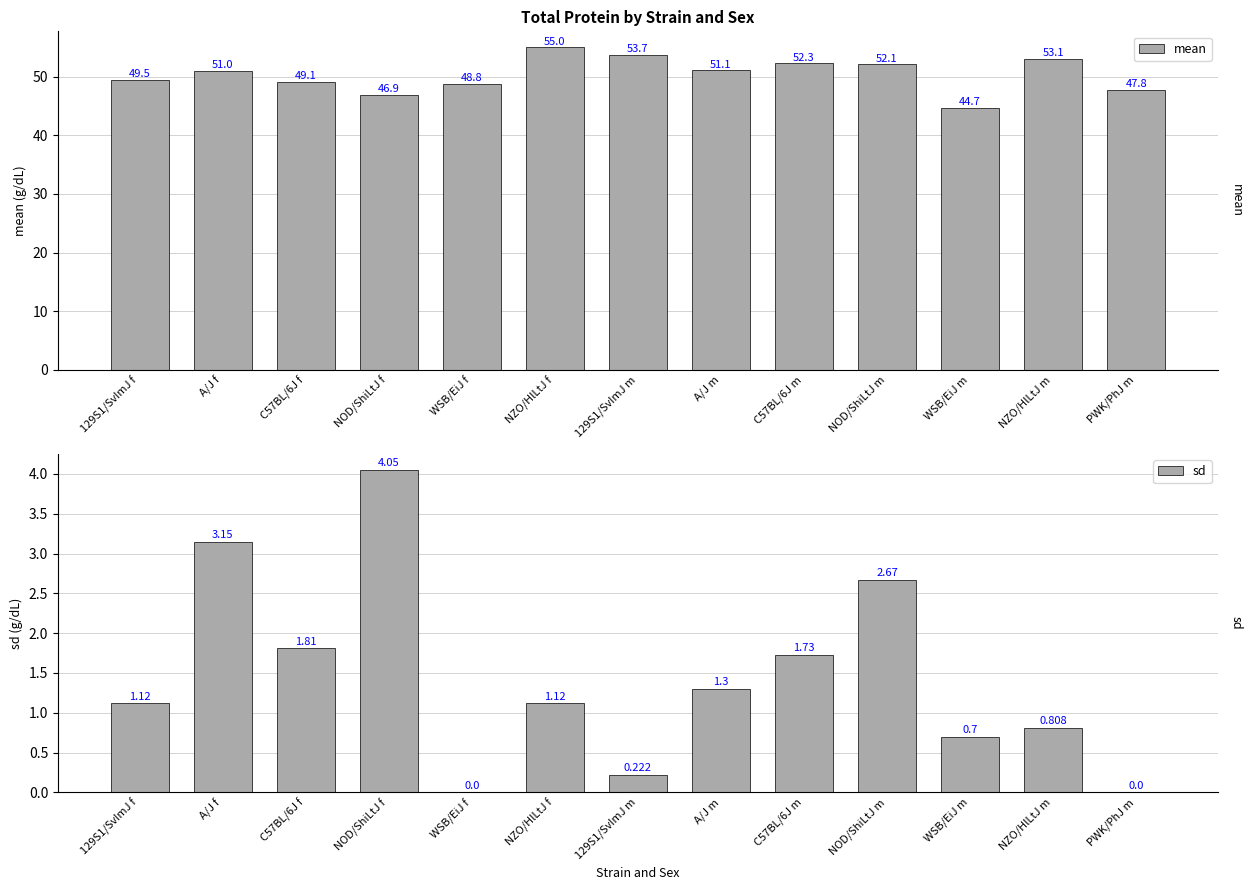

Are the bars grouped side by side (vs. stacked)?

Yes